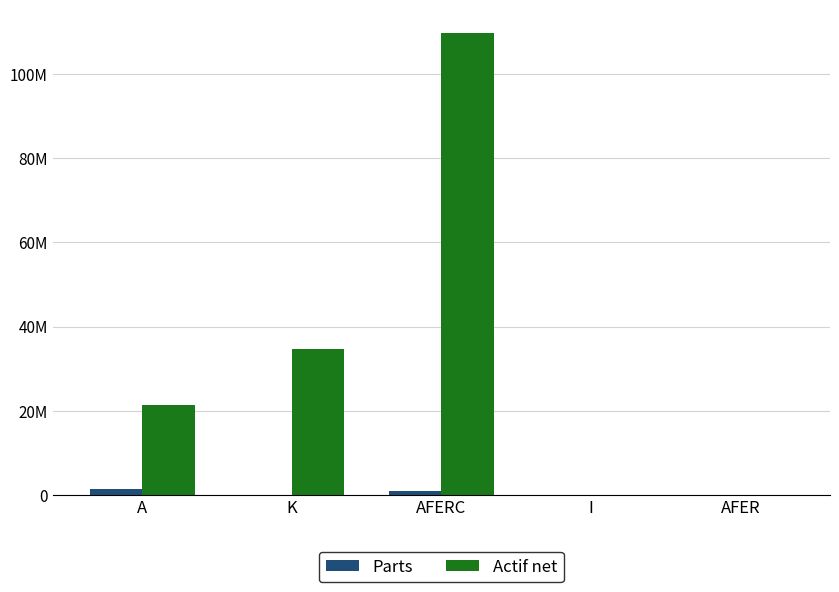

What is the total value across all series at A?

22823716.4